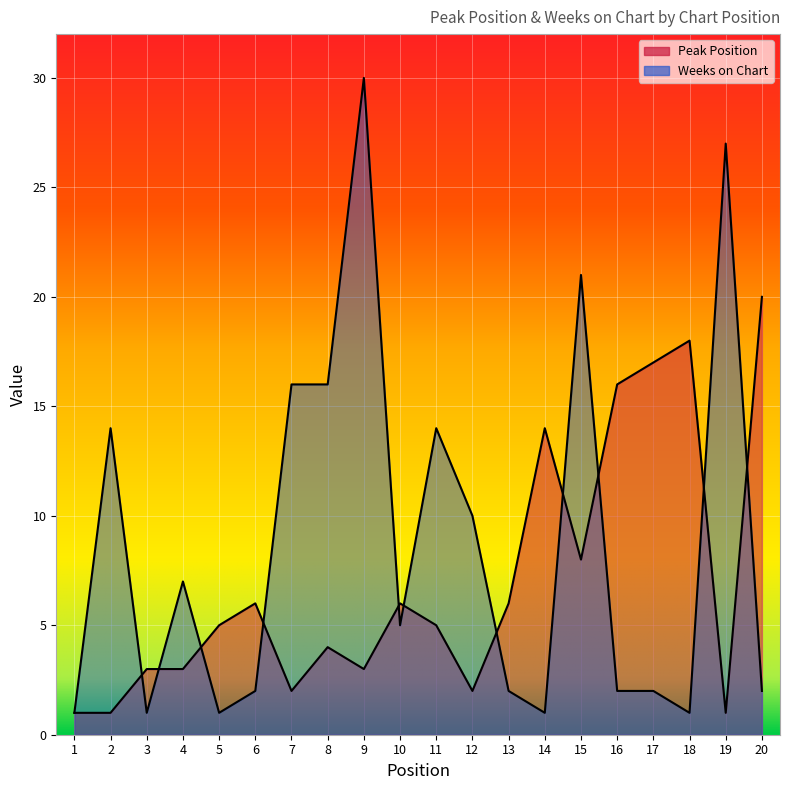

Which label corresponds to the smallest value in the chart?

1